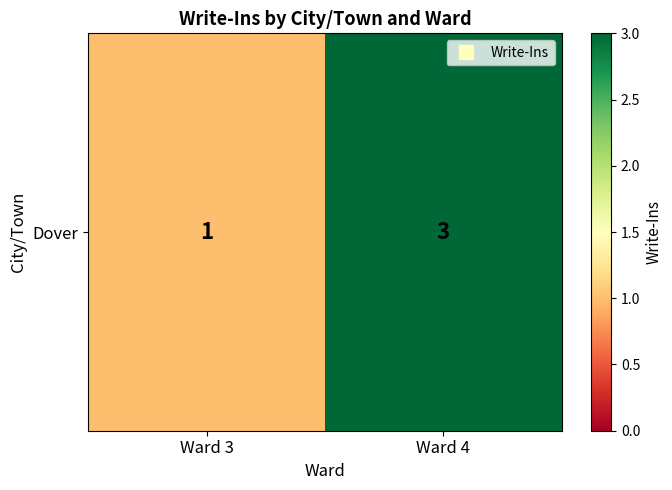

Which category has the lowest value across all series?

Ward 3